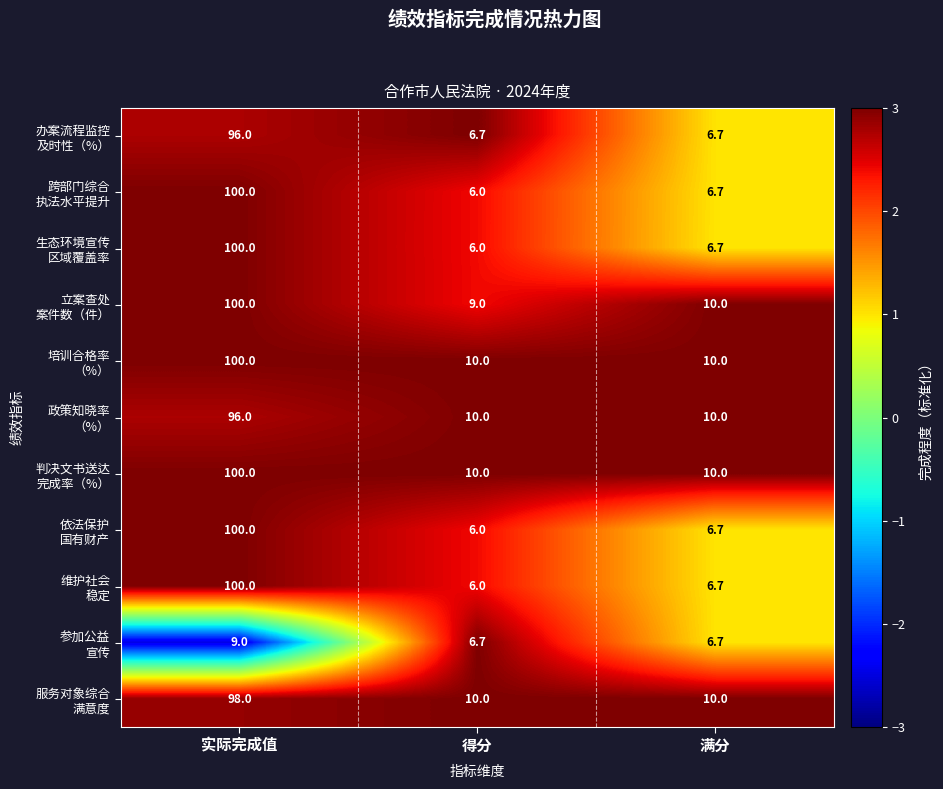

What is the total value across all series at 得分?

86.4